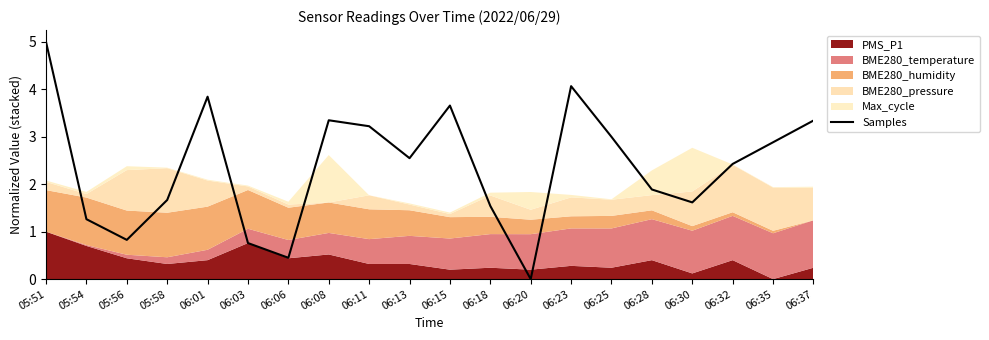

Rank the categories by value from highest to lowest.

05:51, 06:23, 06:01, 06:15, 06:08, 06:37, 06:11, 06:25, 06:35, 06:13, 06:32, 06:28, 05:58, 06:30, 06:18, 05:54, 05:56, 06:03, 06:06, 06:20